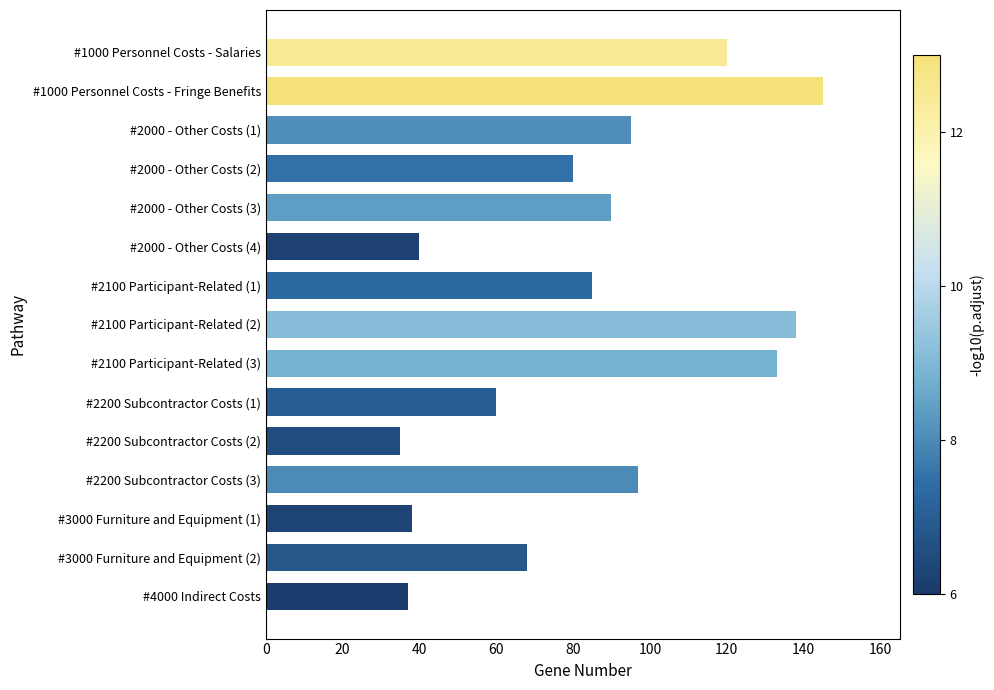

Does the chart contain any negative values?

No